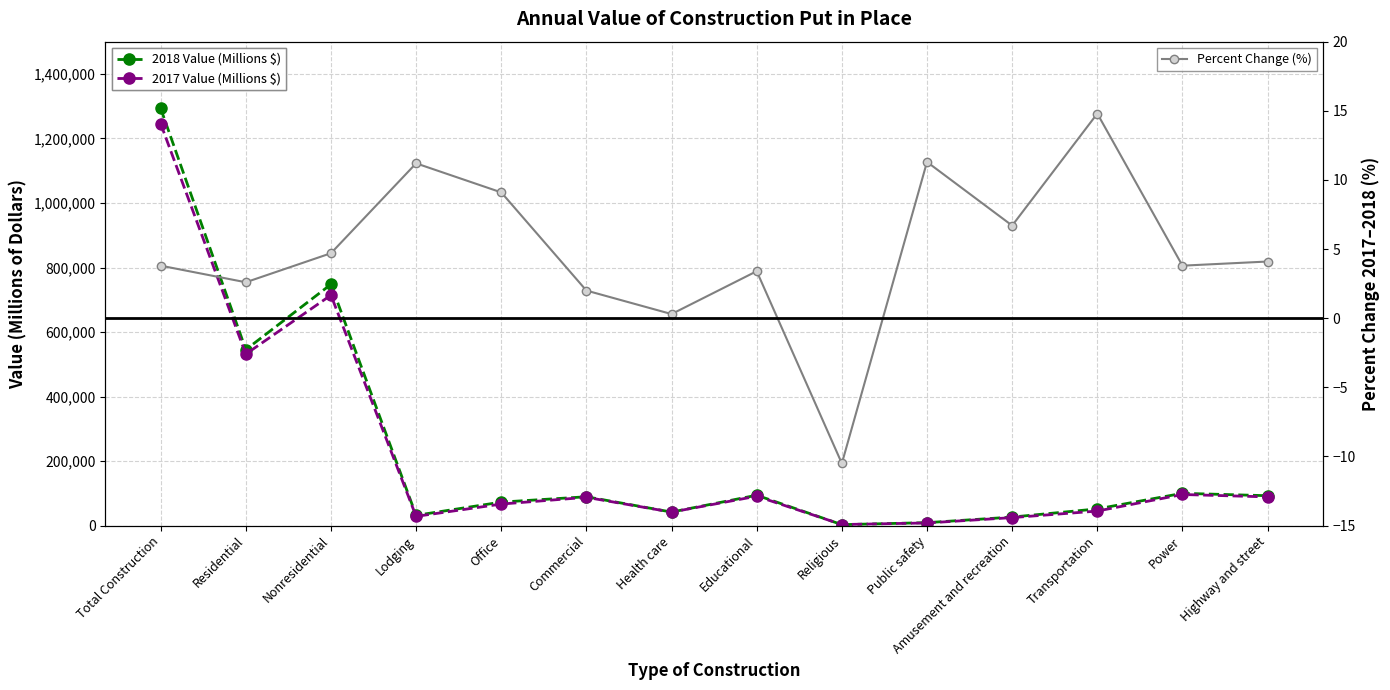

True or false: 2017 Value (Millions $) has more than 1 interior local peaks.

True